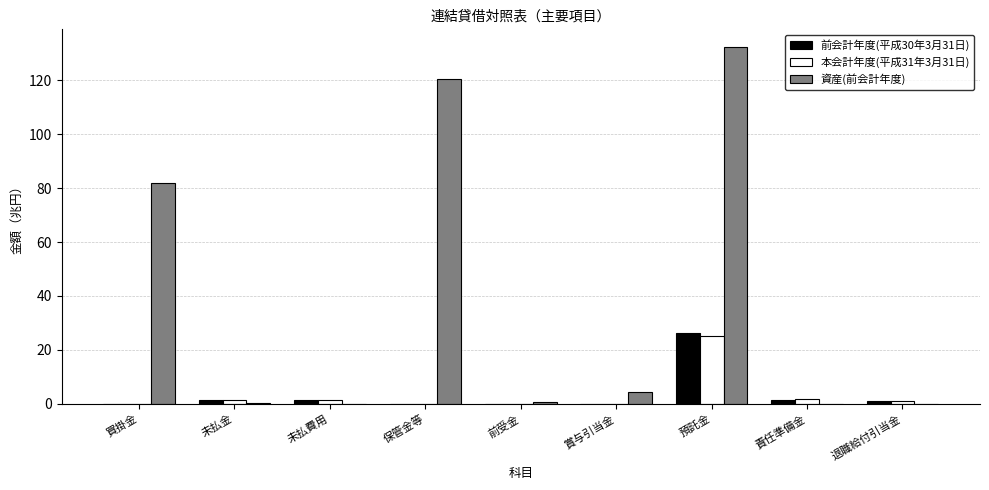

What are all the series names shown in the legend?

前会計年度(平成30年3月31日), 本会計年度(平成31年3月31日), 資産(前会計年度)